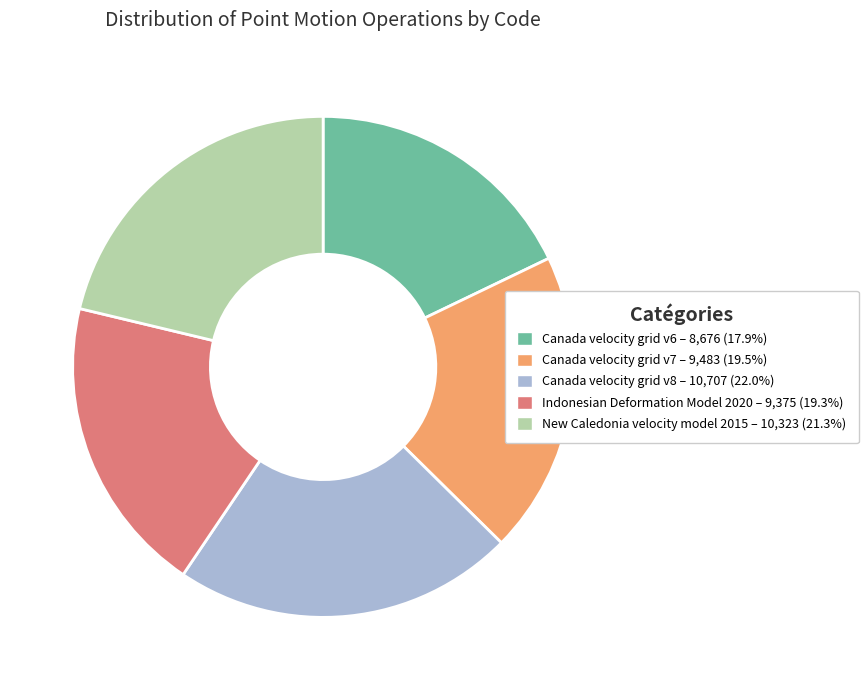

Is there a majority slice in this chart?

No